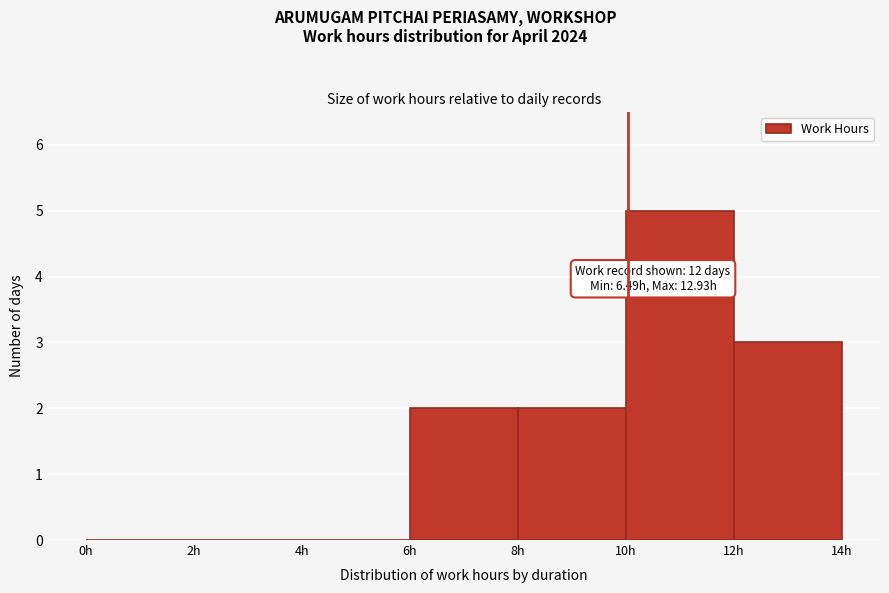

Which range on the x-axis has the tallest bar?

10 to 12